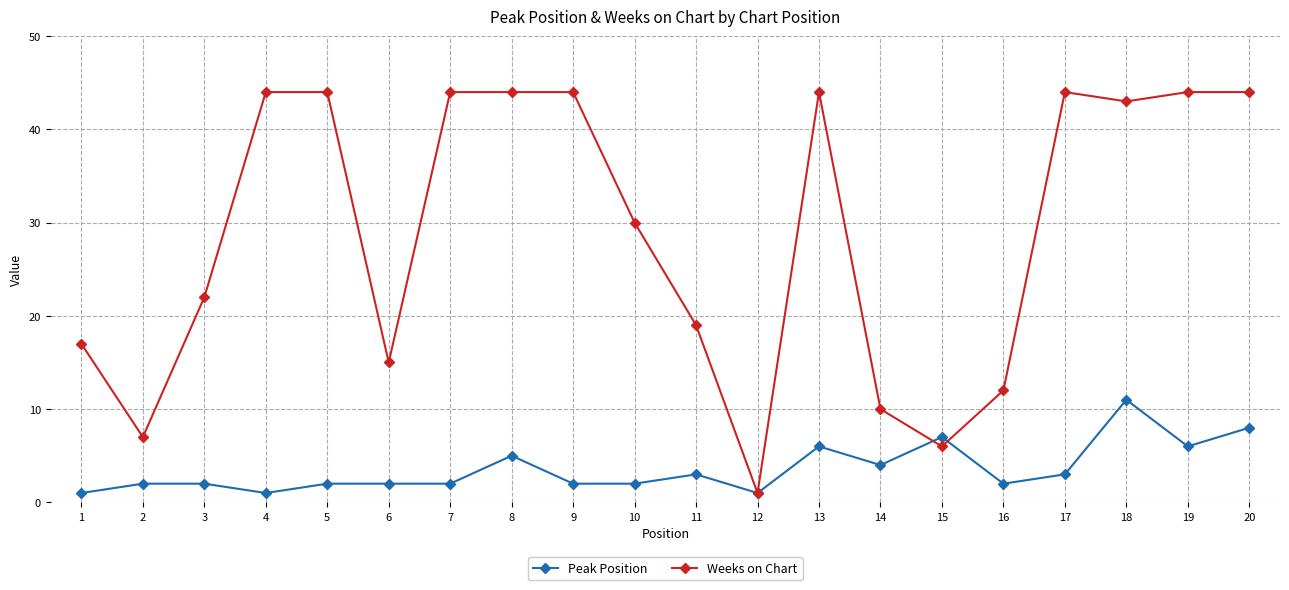

At 2, list the series in order from smallest to largest.

Peak Position, Weeks on Chart